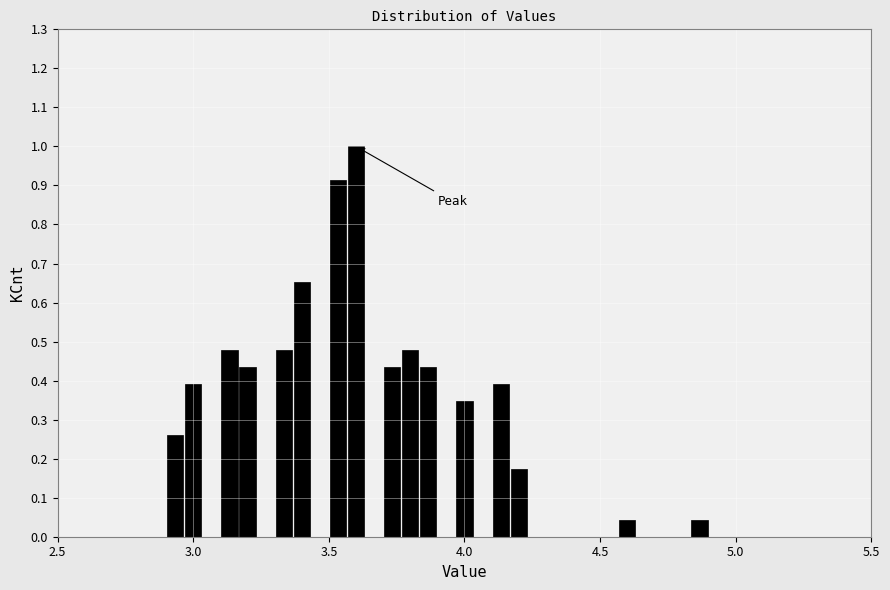

Read against the x-axis, roughly where is the centre of the tallest bar?

3.60